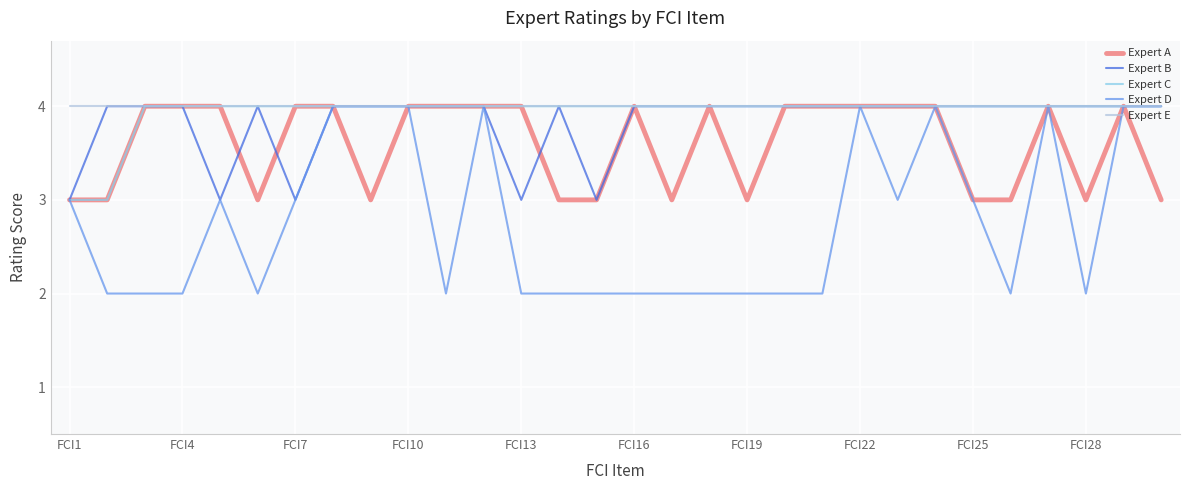

What is the maximum value shown in the chart?

4